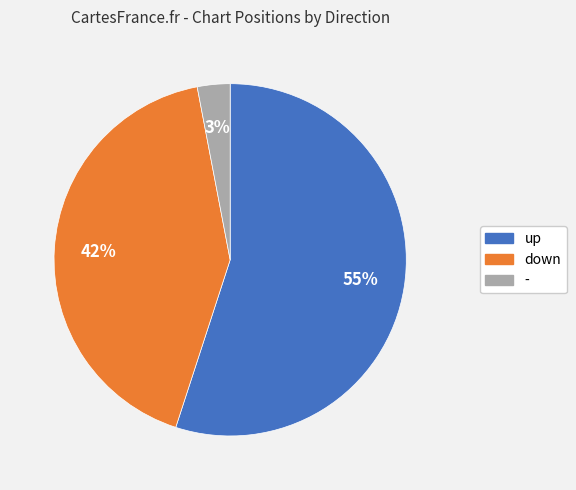

Which category has the biggest portion of the pie?

up